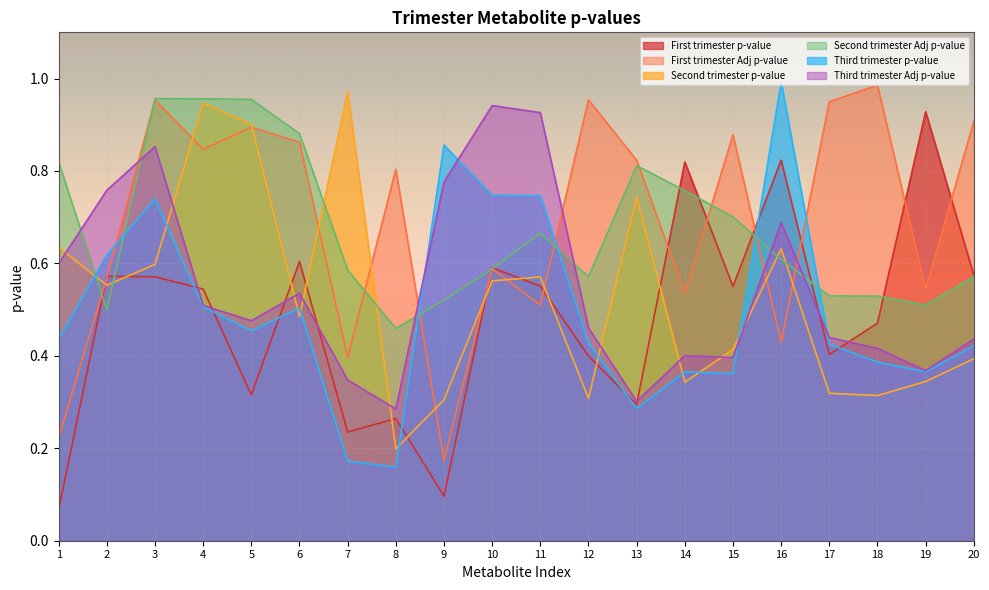

Reading left to right, what are all the values shown in this chart?

First trimester p-value: 1=0.1	2=0.6	3=0.6	4=0.5	5=0.3	6=0.6	7=0.2	8=0.3	9=0.1	10=0.6	11=0.6	12=0.4	13=0.3	14=0.8	15=0.6	16=0.8	17=0.4	18=0.5	19=0.9	20=0.6
First trimester Adj p-value: 1=0.2	2=0.6	3=1.0	4=0.8	5=0.9	6=0.9	7=0.4	8=0.8	9=0.2	10=0.6	11=0.5	12=1.0	13=0.8	14=0.5	15=0.9	16=0.4	17=0.9	18=1.0	19=0.5	20=0.9
Second trimester p-value: 1=0.6	2=0.6	3=0.6	4=0.9	5=0.9	6=0.5	7=1.0	8=0.2	9=0.3	10=0.6	11=0.6	12=0.3	13=0.7	14=0.3	15=0.4	16=0.6	17=0.3	18=0.3	19=0.3	20=0.4
Second trimester Adj p-value: 1=0.8	2=0.5	3=1.0	4=1.0	5=1.0	6=0.9	7=0.6	8=0.5	9=0.5	10=0.6	11=0.7	12=0.6	13=0.8	14=0.8	15=0.7	16=0.6	17=0.5	18=0.5	19=0.5	20=0.6
Third trimester p-value: 1=0.4	2=0.6	3=0.7	4=0.5	5=0.5	6=0.5	7=0.2	8=0.2	9=0.9	10=0.7	11=0.7	12=0.4	13=0.3	14=0.4	15=0.4	16=1.0	17=0.4	18=0.4	19=0.4	20=0.4
Third trimester Adj p-value: 1=0.6	2=0.8	3=0.9	4=0.5	5=0.5	6=0.5	7=0.3	8=0.3	9=0.8	10=0.9	11=0.9	12=0.5	13=0.3	14=0.4	15=0.4	16=0.7	17=0.4	18=0.4	19=0.4	20=0.4